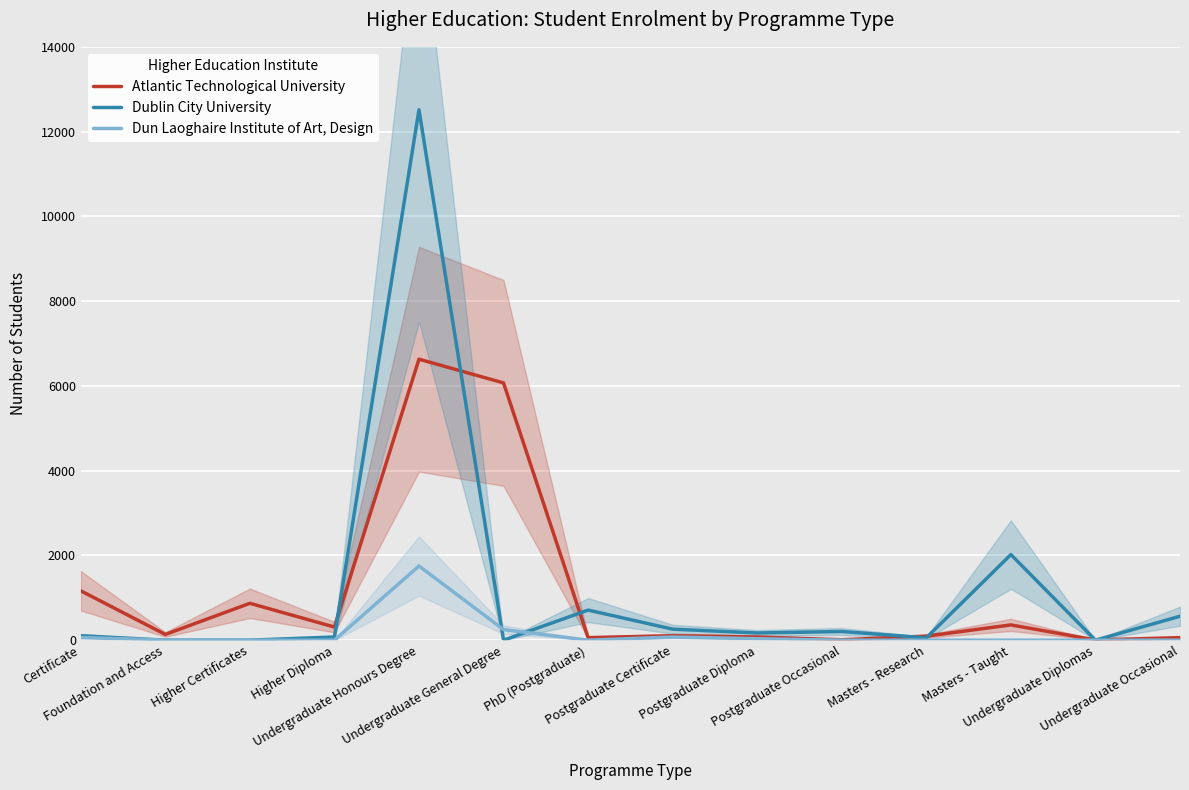

Reading left to right, transcribe all the data shown in this chart.

Atlantic Technological University: 1165	135	870	310	6630	6070	60	105	75	10	95	360	5	60
Dublin City University: 105	0	0	75	12515	0	710	260	170	205	55	2020	0	565
Dun Laoghaire Institute of Art, Design: 65	0	0	0	1750	250	0	75	35	0	0	0	0	0